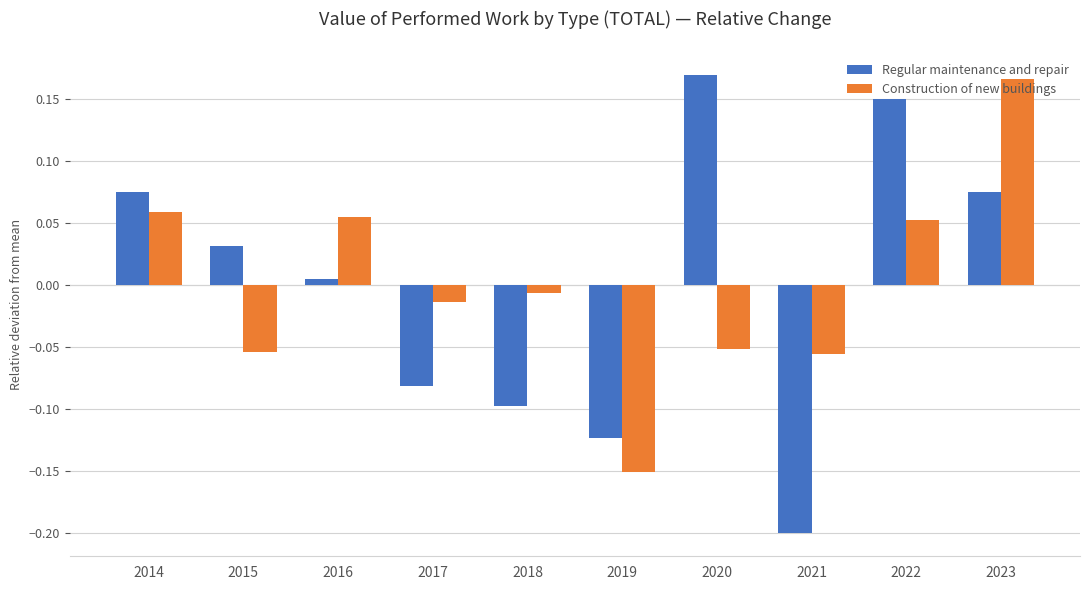

Which series has the largest range (max minus min)?

Regular maintenance and repair